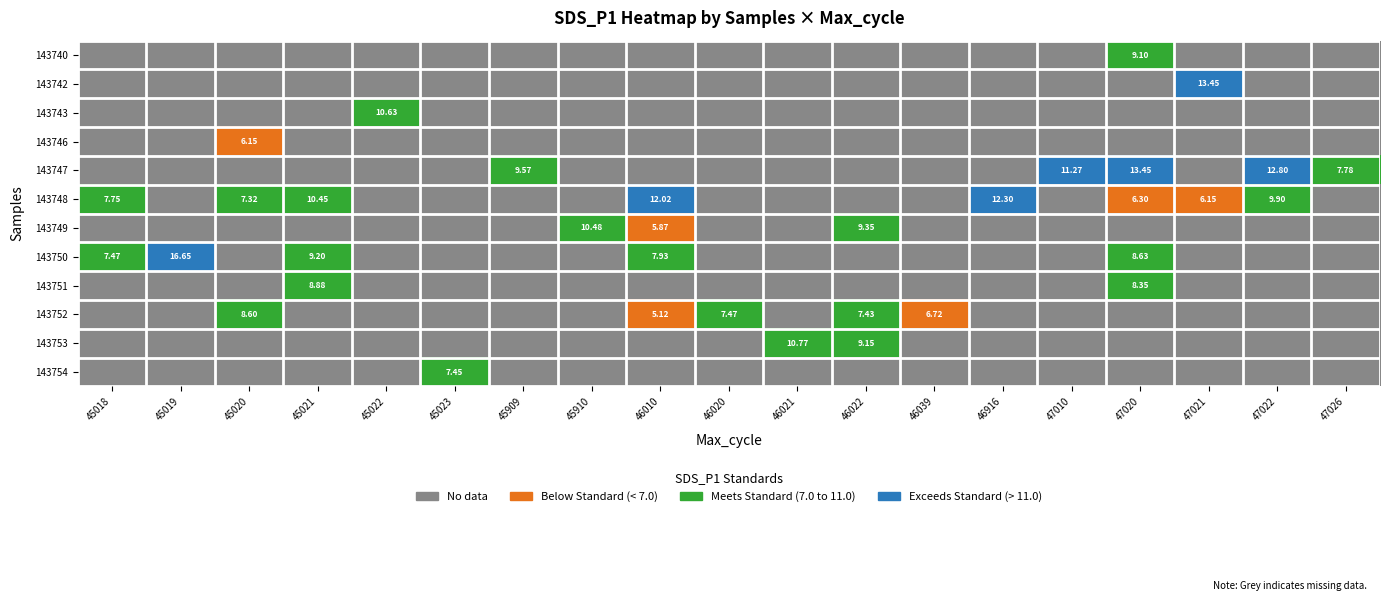

List the series in order of their peak value, lowest first.

143746, 143754, 143752, 143751, 143740, 143749, 143743, 143753, 143748, 143742, 143747, 143750